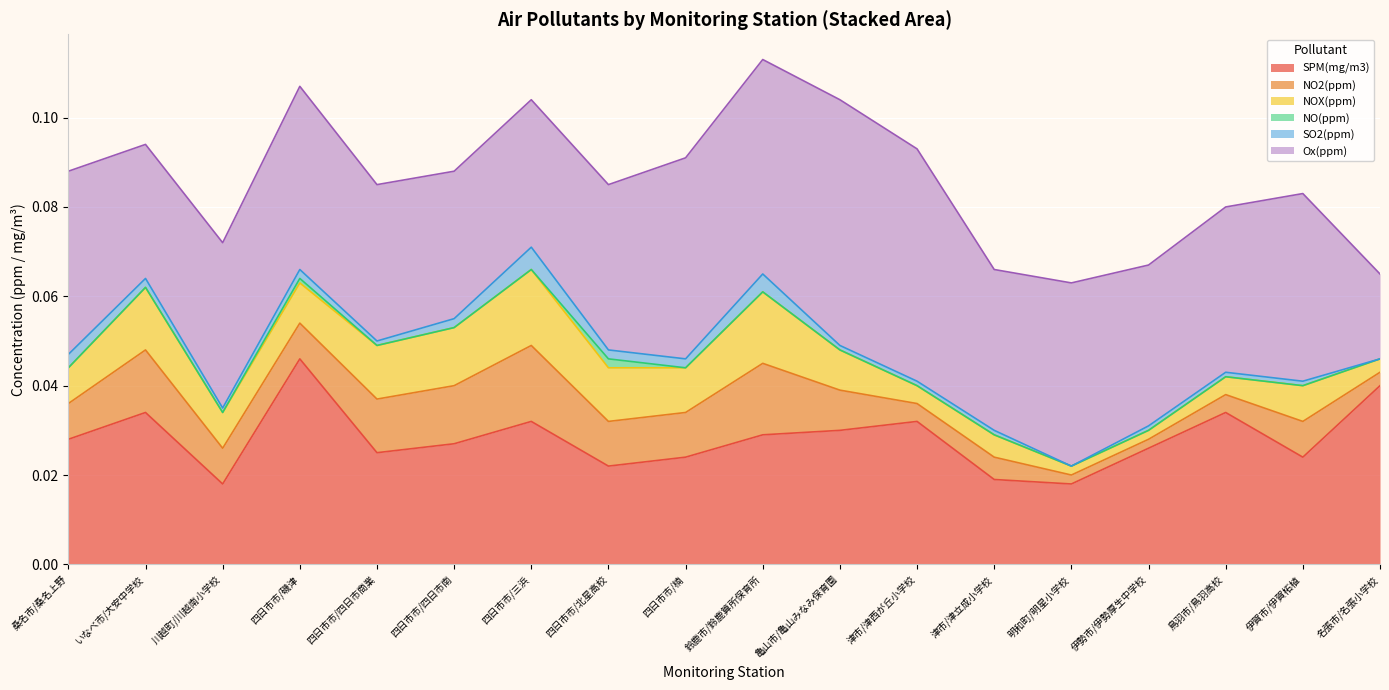

True or false: NOX(ppm) and NO(ppm) cross at least once.

False